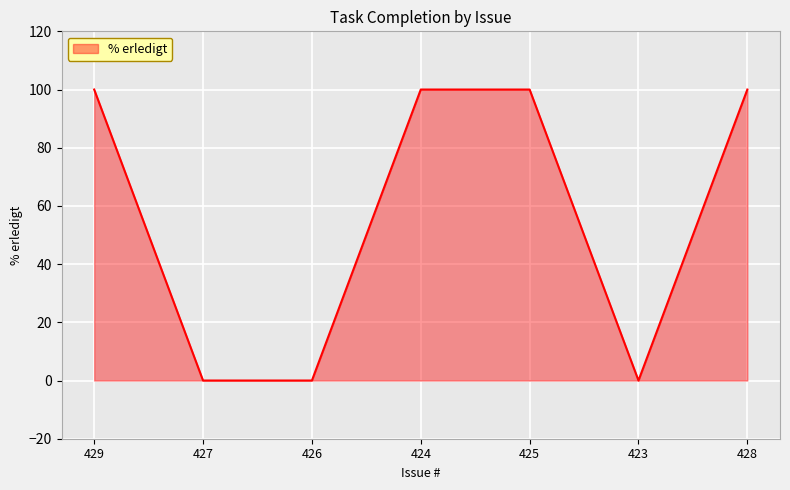

The value at 429 is 144. True or false?

False